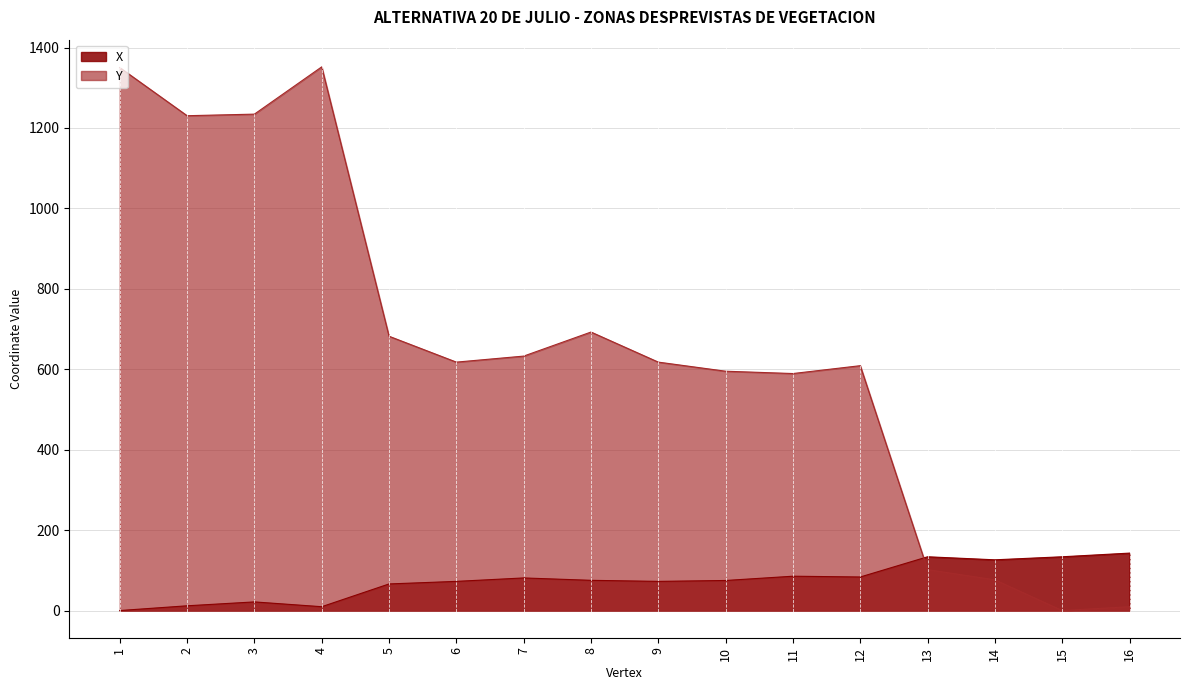

What are all the series names shown in the legend?

X, Y